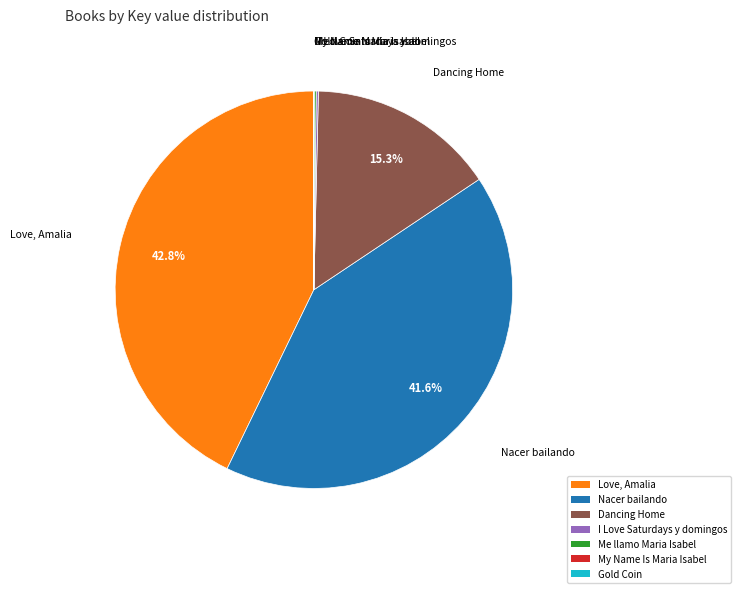

What is the largest slice in the pie chart?

Love, Amalia